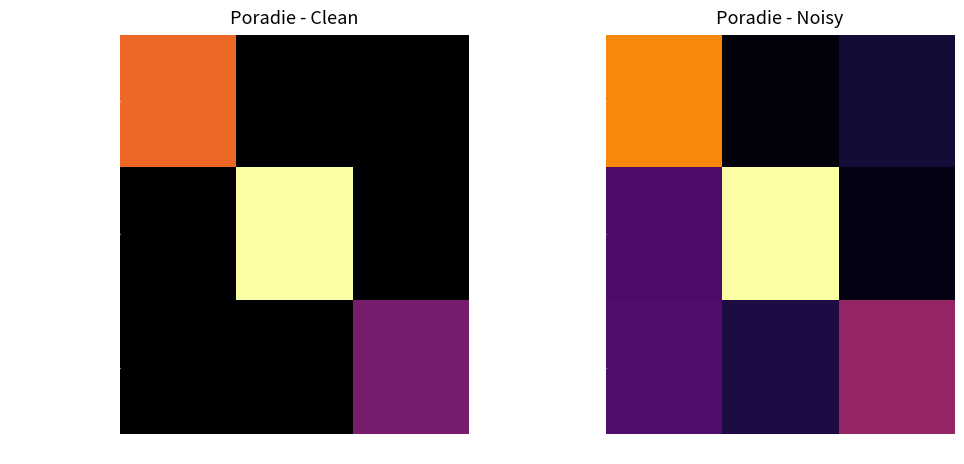

What is the difference between the maximum and second lowest values in the Matúšová Anna series?

0.6